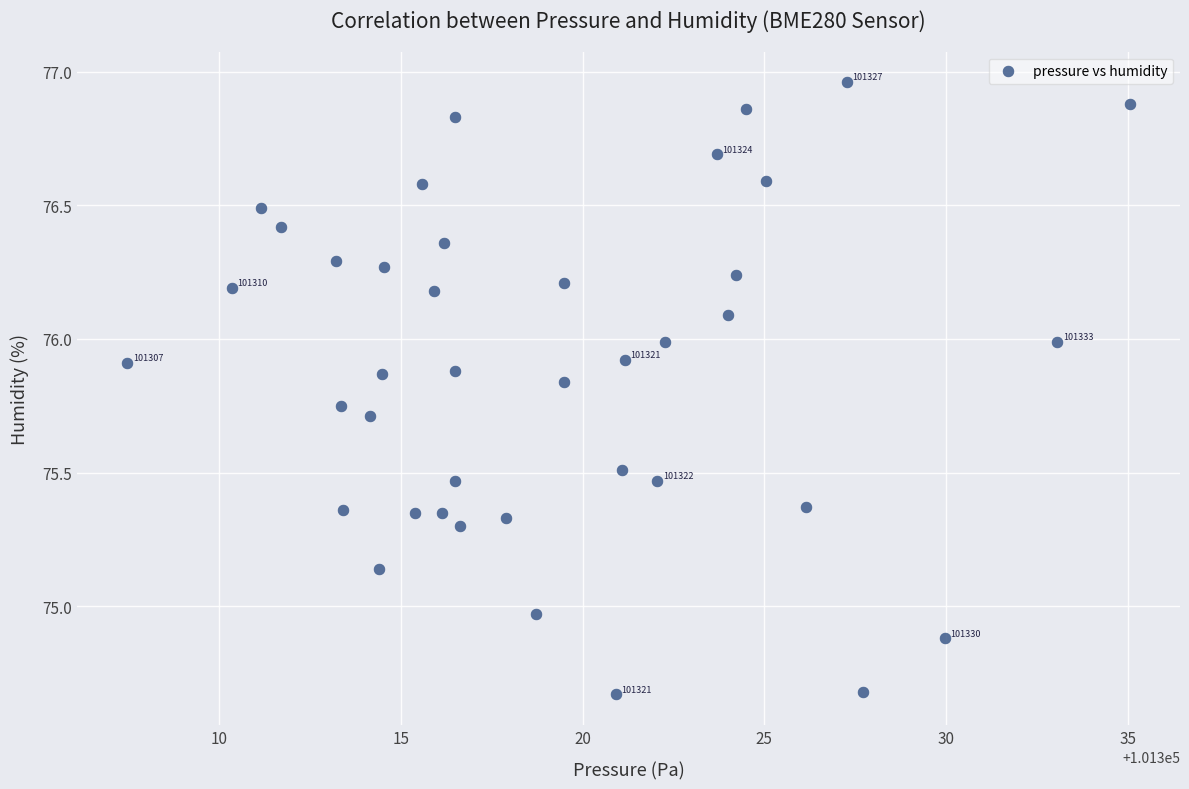

What is the range of Y values (max minus min)?

2.3